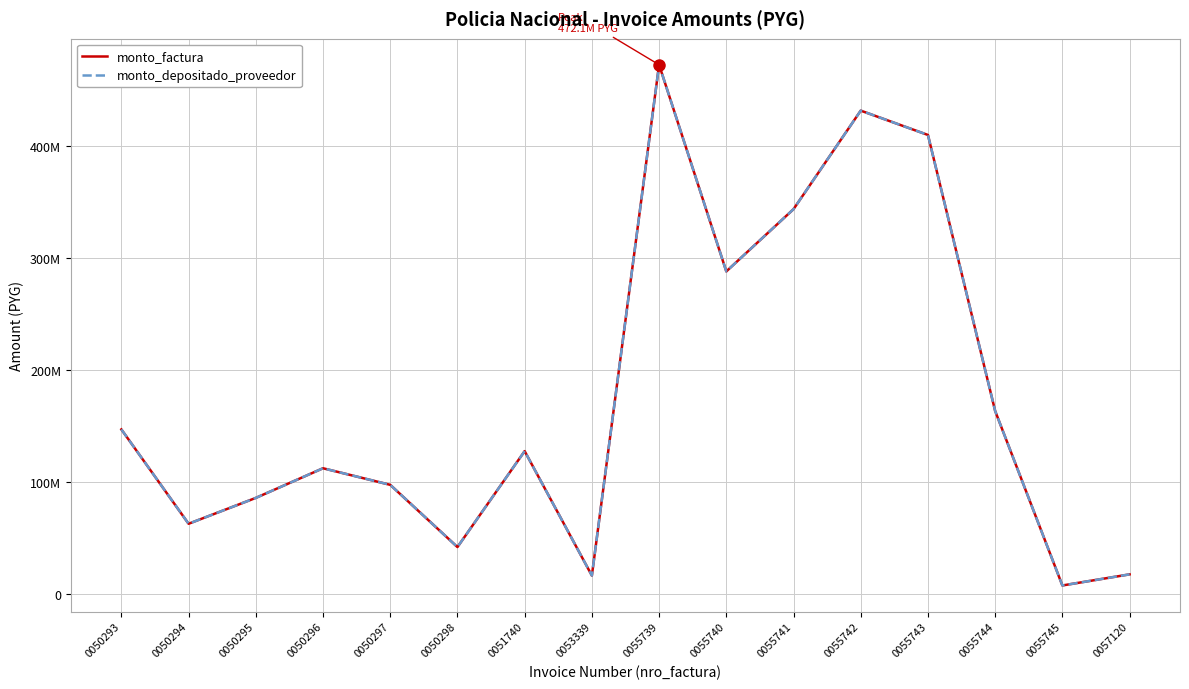

Is it true that monto_factura equals 163337600 at 0055744?

True